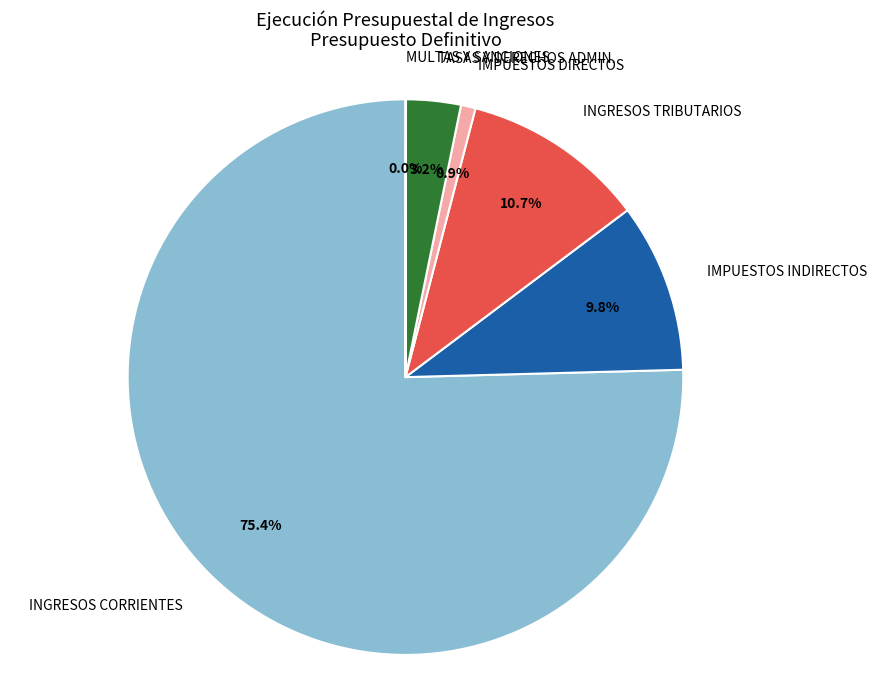

What percentage is NOT represented by INGRESOS TRIBUTARIOS?

89.3%